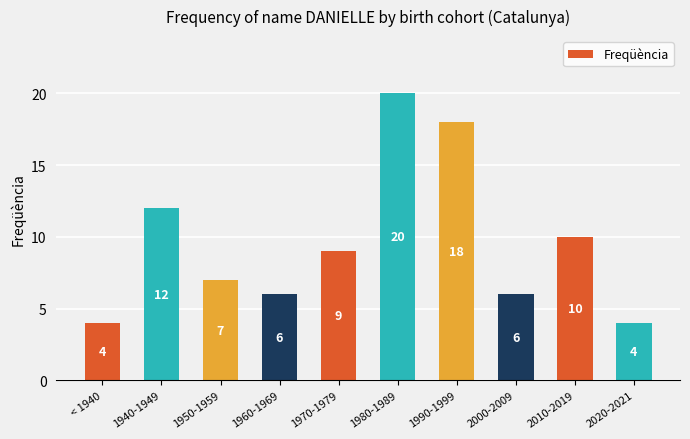

Between 1970-1979 and 1980-1989, which is larger?

1980-1989